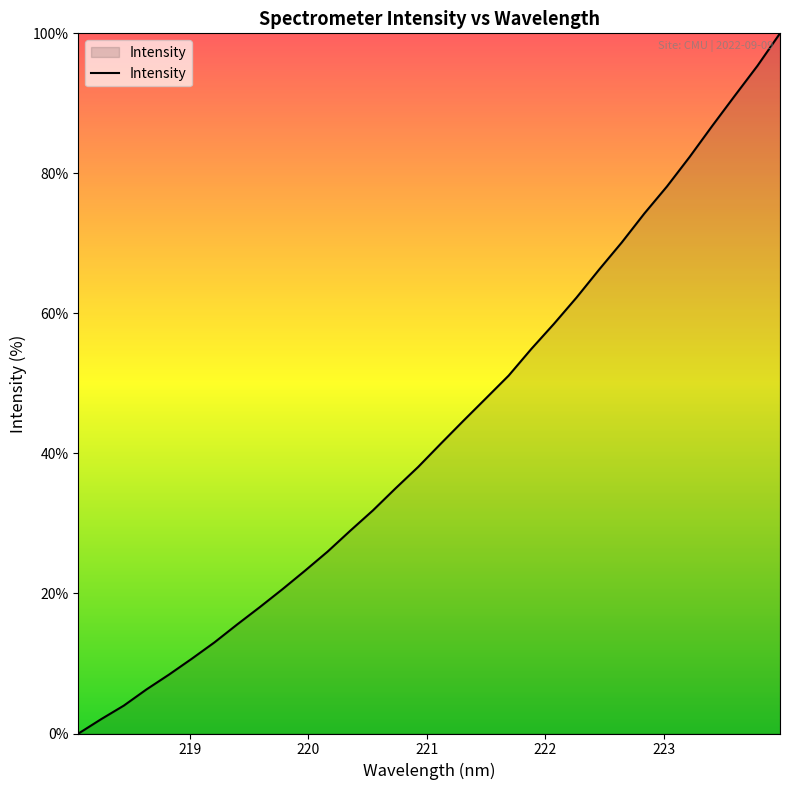

True or false: the data has more than 0 interior local peaks.

False